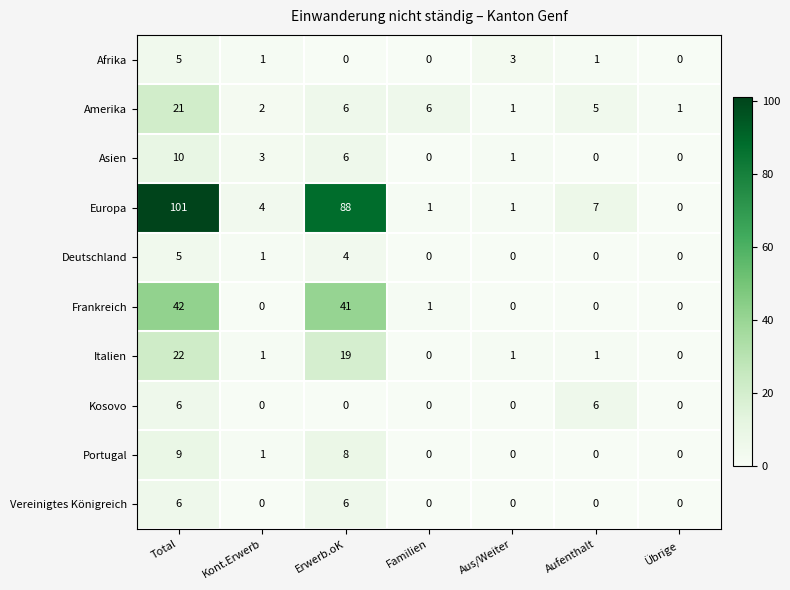

What is the difference between the highest and lowest values at Total?

96